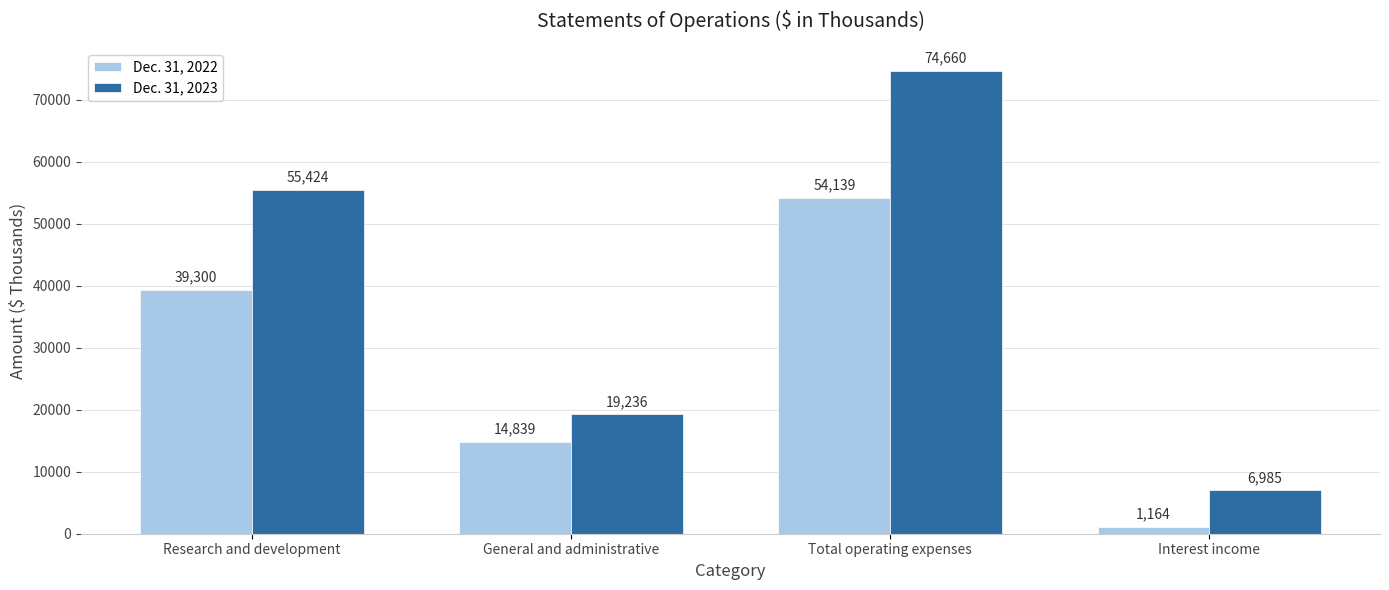

How many categories are shown in the chart?

4